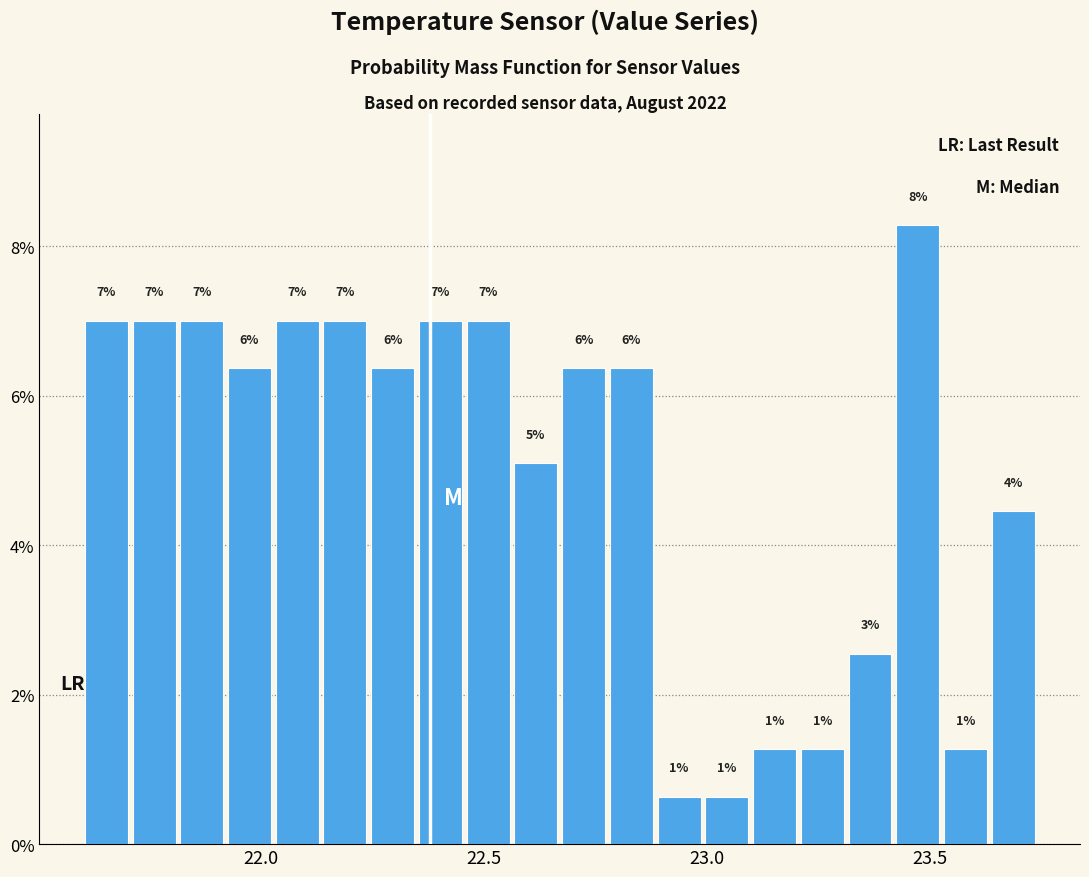

Around what value on the x-axis is the tallest bar? Give the approximate position of its centre, as read against the axis.

23.45